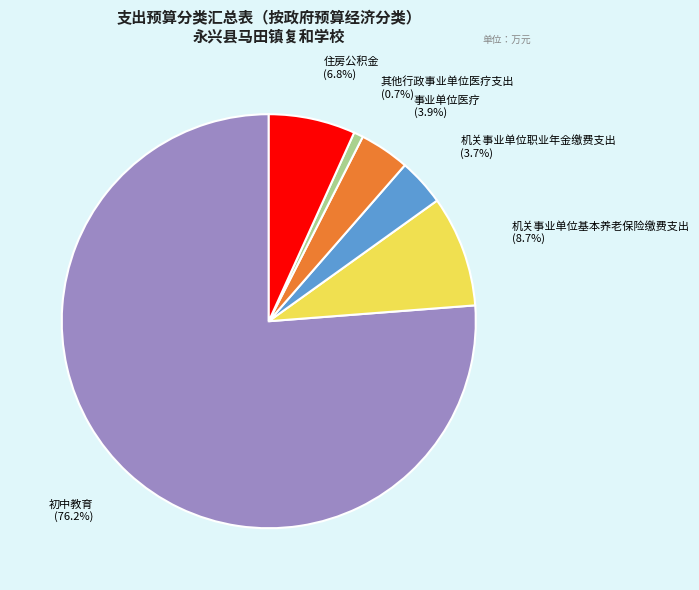

Approximately how many times larger is the value at 住房公积金 compared to 机关事业单位基本养老保险缴费支出?

0.8